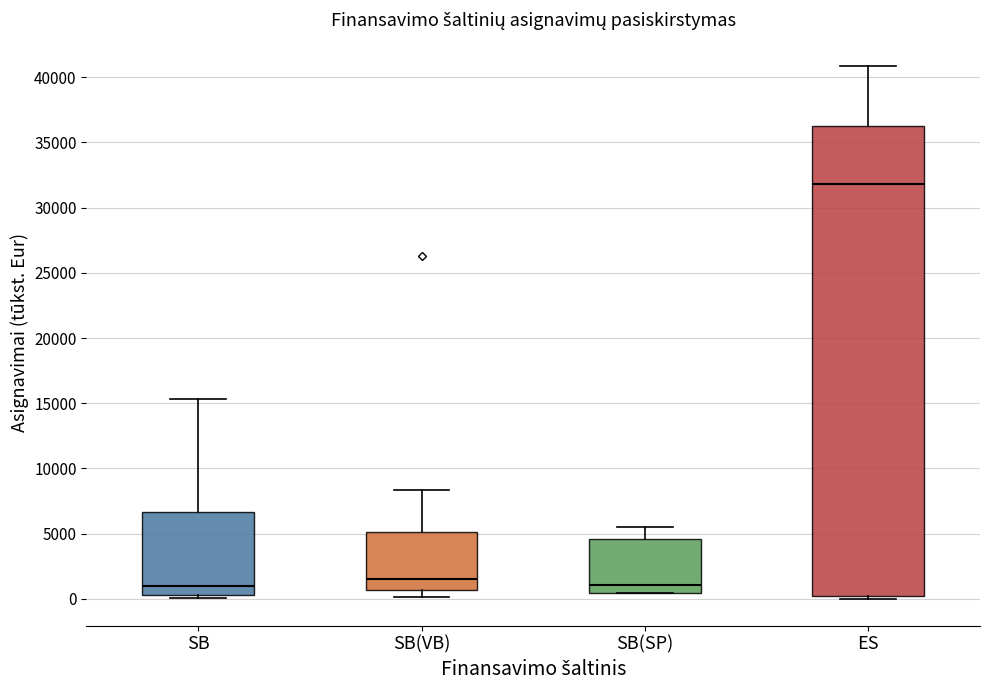

Where does the median line of the box for SB sit on the y-axis? The values are not printed on the chart, so give them approximately, as read against the axis.

1000